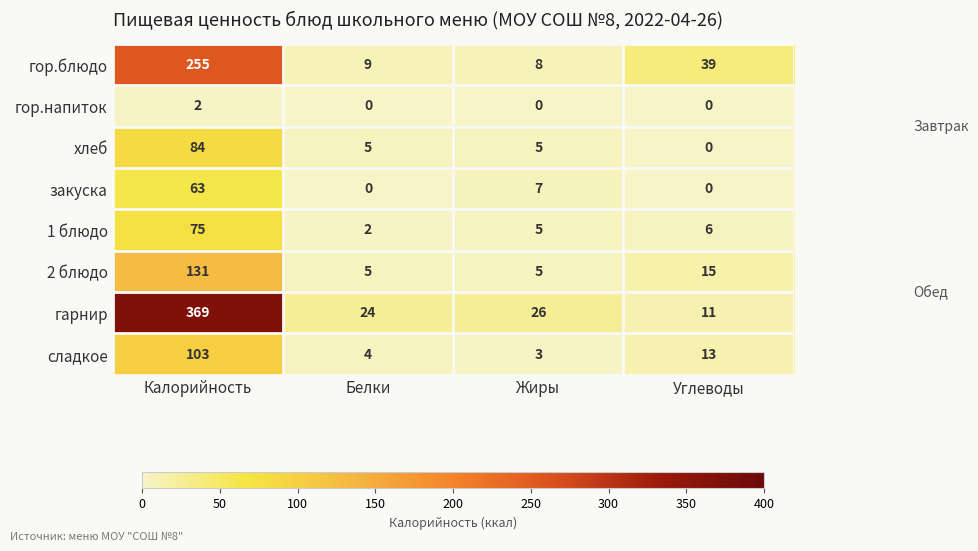

How many data points does each series have?

4